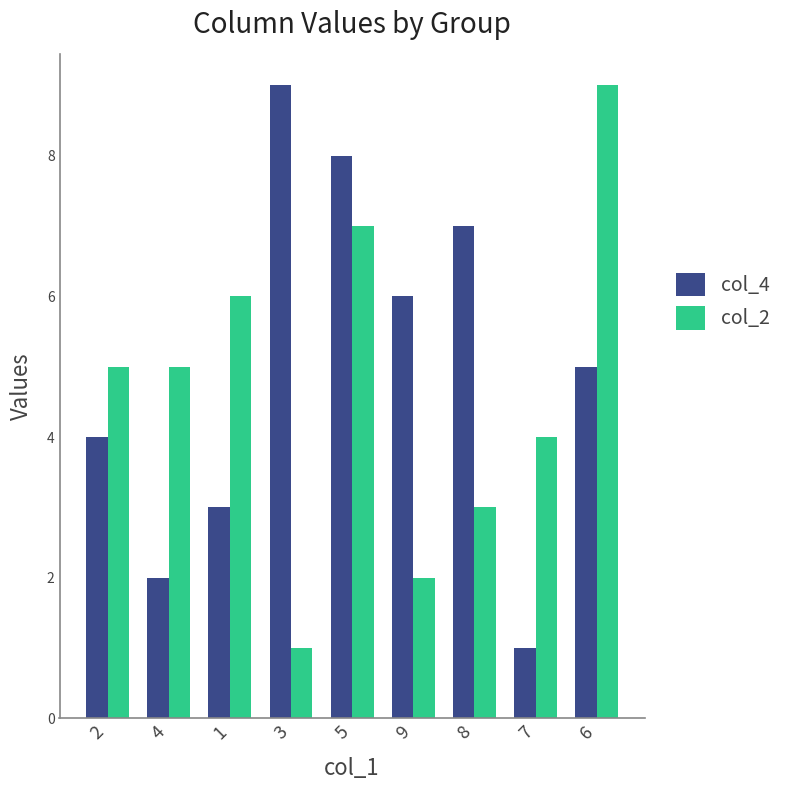

What is the total value across all series at 8?

10